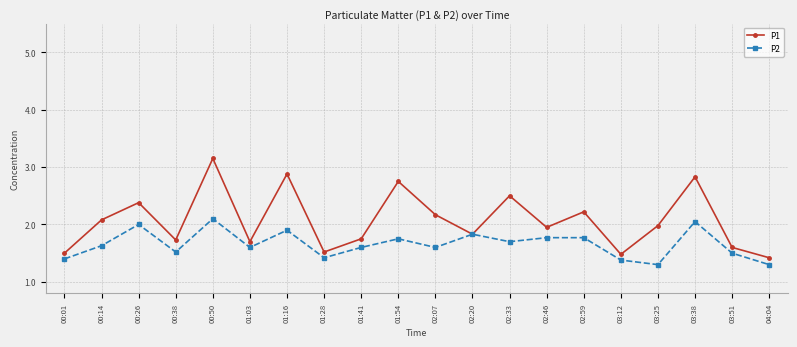

List the series in order of their overall mean, lowest first.

P2, P1